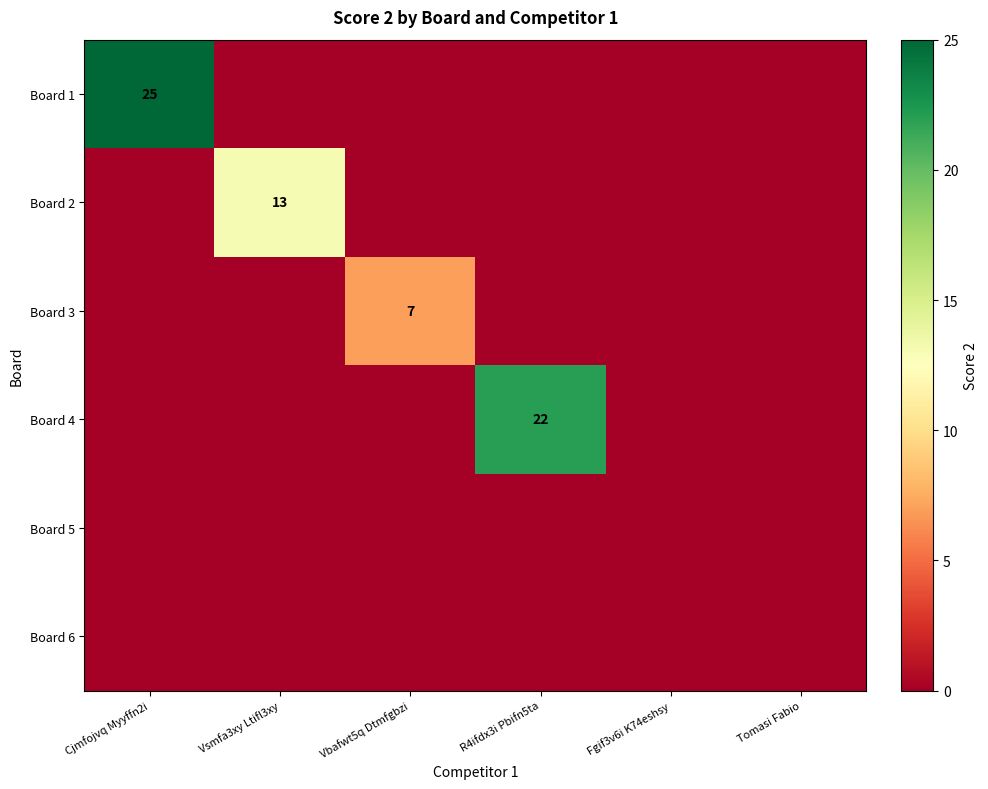

List the labels in order of Board 1 value, smallest first.

Vsmfa3xy Ltifl3xy, Vbafwt5q Dtmfgbzi, R4ifdx3i Pbifn5ta, Fgif3v6i K74eshsy, Tomasi Fabio, Cjmfojvq Myyffn2i